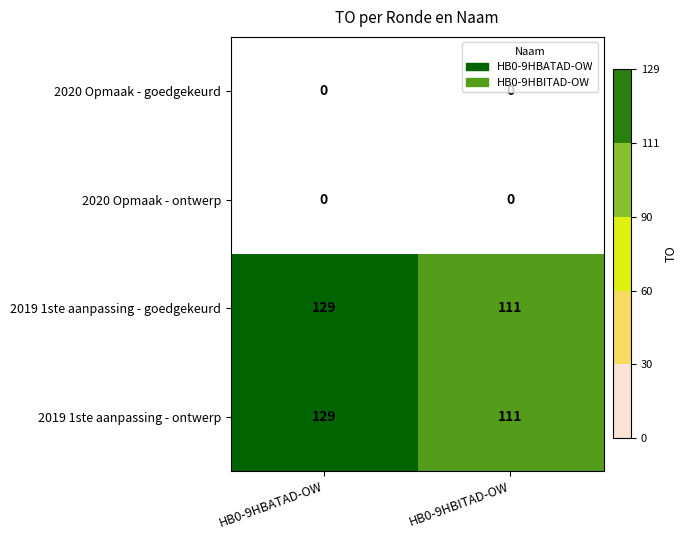

Is it true that 2019 1ste aanpassing - goedgekeurd equals 129 at HB0-9HBATAD-OW?

True